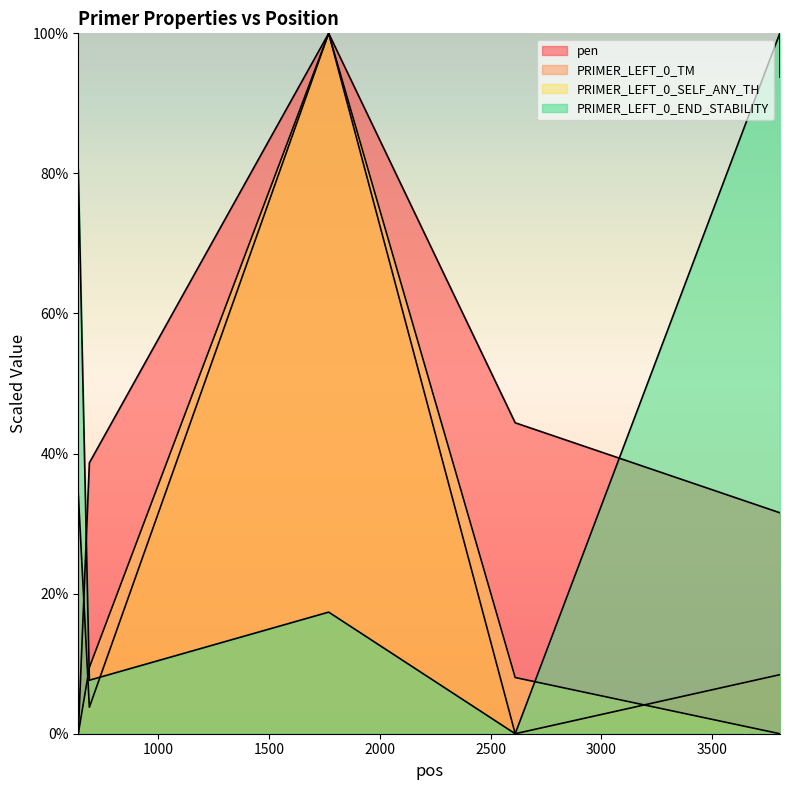

Which series changed the most between 691 and 2611?

PRIMER_LEFT_0_END_STABILITY